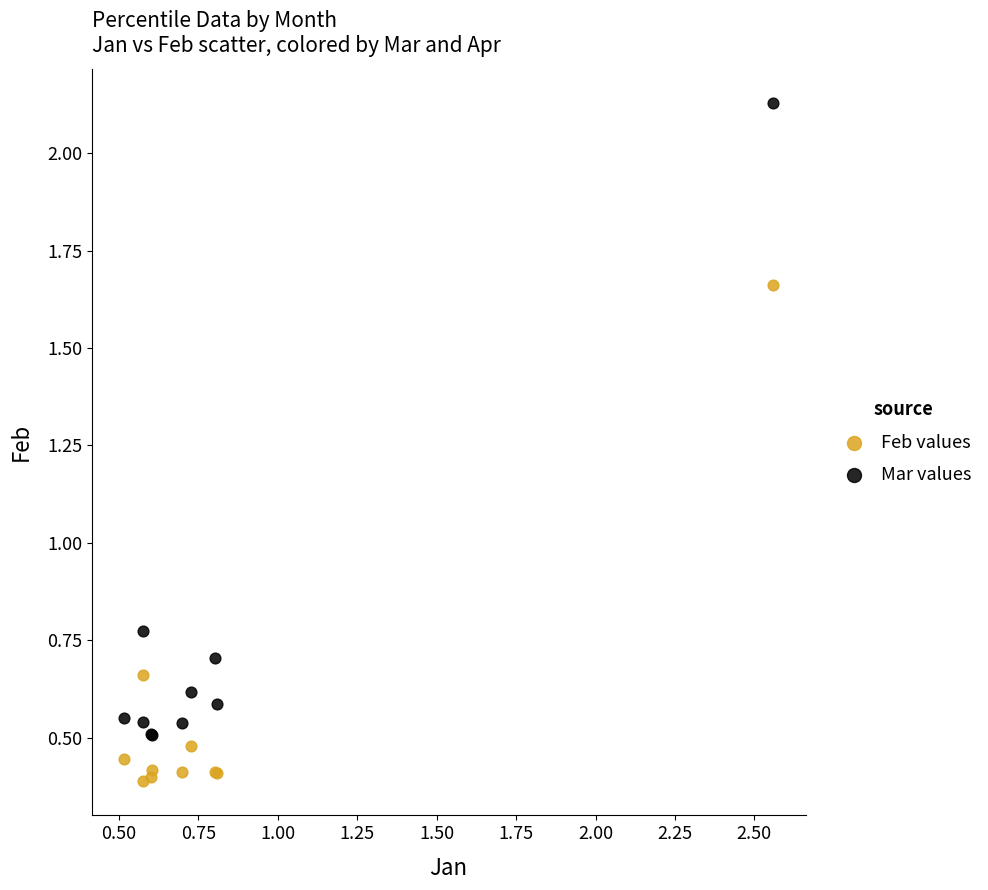

Which series has the widest spread of Y values?

Mar values